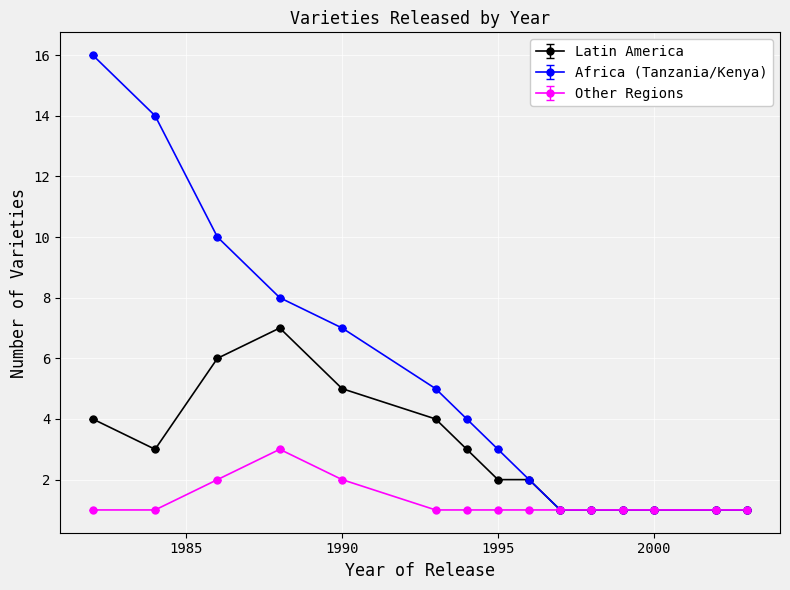

What is the maximum value shown in the chart?

16